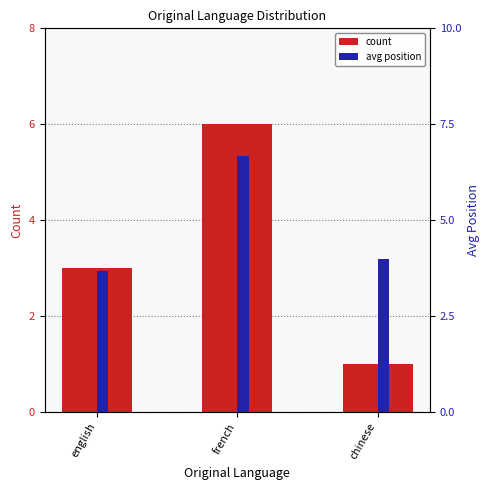

At which label does count first exceed 3?

french